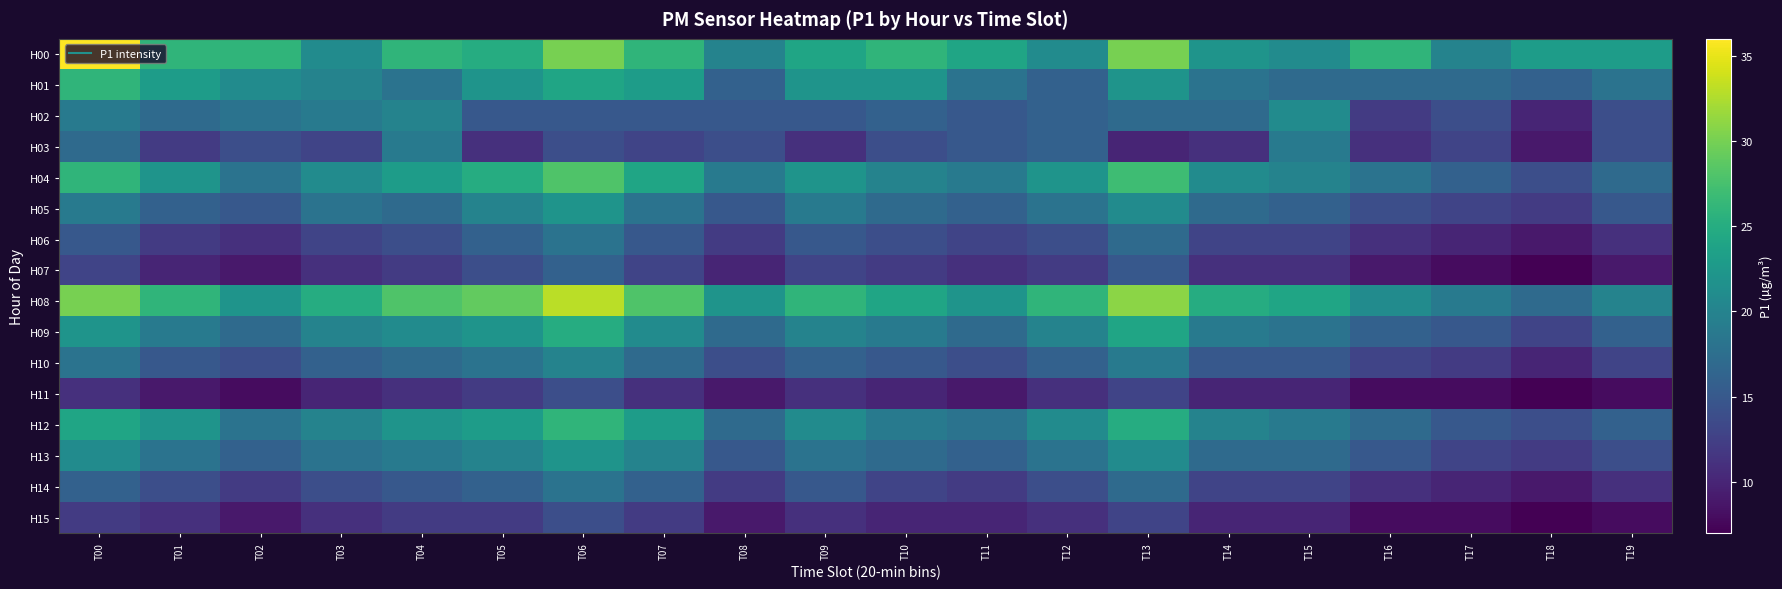

Reading left to right, what are all the values shown in this chart?

H00: T00=36	T01=26	T02=26	T03=21	T04=26	T05=25	T06=30	T07=26	T08=20	T09=24	T10=26	T11=24	T12=21	T13=30	T14=22	T15=21	T16=26	T17=20	T18=23	T19=23
H01: T00=26	T01=23	T02=21	T03=20	T04=18	T05=22	T06=24	T07=23	T08=16	T09=22	T10=22	T11=18	T12=16	T13=22	T14=18	T15=17	T16=17	T17=17	T18=16	T19=18
H02: T00=19	T01=17	T02=18	T03=19	T04=20	T05=15	T06=15	T07=15	T08=15	T09=15	T10=16	T11=15	T12=16	T13=17	T14=17	T15=21	T16=12	T17=14	T18=10	T19=14
H03: T00=17	T01=12	T02=14	T03=13	T04=19	T05=11	T06=14	T07=13	T08=14	T09=11	T10=14	T11=15	T12=16	T13=10	T14=11	T15=19	T16=11	T17=13	T18=9	T19=14
H04: T00=26	T01=22	T02=18	T03=21	T04=23	T05=25	T06=28	T07=24	T08=19	T09=22	T10=20	T11=19	T12=22	T13=27	T14=21	T15=20	T16=18	T17=16	T18=14	T19=17
H05: T00=19	T01=16	T02=15	T03=18	T04=17	T05=20	T06=22	T07=18	T08=15	T09=19	T10=17	T11=16	T12=18	T13=21	T14=17	T15=16	T16=14	T17=13	T18=12	T19=15
H06: T00=15	T01=12	T02=11	T03=13	T04=14	T05=16	T06=18	T07=15	T08=12	T09=15	T10=14	T11=13	T12=14	T13=17	T14=13	T15=13	T16=11	T17=10	T18=9	T19=11
H07: T00=13	T01=10	T02=9	T03=11	T04=12	T05=14	T06=16	T07=13	T08=10	T09=13	T10=12	T11=11	T12=12	T13=15	T14=11	T15=11	T16=9	T17=8	T18=7	T19=9
H08: T00=30	T01=26	T02=22	T03=25	T04=28	T05=29	T06=33	T07=28	T08=22	T09=26	T10=24	T11=22	T12=26	T13=31	T14=25	T15=24	T16=21	T17=19	T18=17	T19=20
H09: T00=22	T01=19	T02=17	T03=20	T04=21	T05=22	T06=25	T07=21	T08=17	T09=20	T10=19	T11=17	T12=20	T13=24	T14=19	T15=18	T16=16	T17=15	T18=13	T19=16
H10: T00=18	T01=15	T02=14	T03=16	T04=17	T05=18	T06=20	T07=17	T08=14	T09=16	T10=15	T11=14	T12=16	T13=19	T14=15	T15=15	T16=13	T17=12	T18=10	T19=13
H11: T00=11	T01=9	T02=8	T03=10	T04=11	T05=12	T06=14	T07=11	T08=9	T09=11	T10=10	T11=9	T12=11	T13=13	T14=10	T15=10	T16=8	T17=8	T18=7	T19=8
H12: T00=24	T01=22	T02=18	T03=20	T04=22	T05=23	T06=26	T07=23	T08=17	T09=21	T10=19	T11=18	T12=21	T13=25	T14=20	T15=19	T16=17	T17=15	T18=14	T19=16
H13: T00=21	T01=18	T02=16	T03=18	T04=19	T05=20	T06=22	T07=20	T08=15	T09=18	T10=17	T11=16	T12=18	T13=21	T14=17	T15=17	T16=15	T17=13	T18=12	T19=14
H14: T00=16	T01=14	T02=12	T03=14	T04=15	T05=16	T06=18	T07=16	T08=12	T09=15	T10=13	T11=12	T12=14	T13=17	T14=13	T15=13	T16=11	T17=10	T18=9	T19=11
H15: T00=12	T01=11	T02=9	T03=11	T04=12	T05=12	T06=14	T07=12	T08=9	T09=11	T10=10	T11=10	T12=11	T13=13	T14=10	T15=10	T16=8	T17=8	T18=7	T19=8